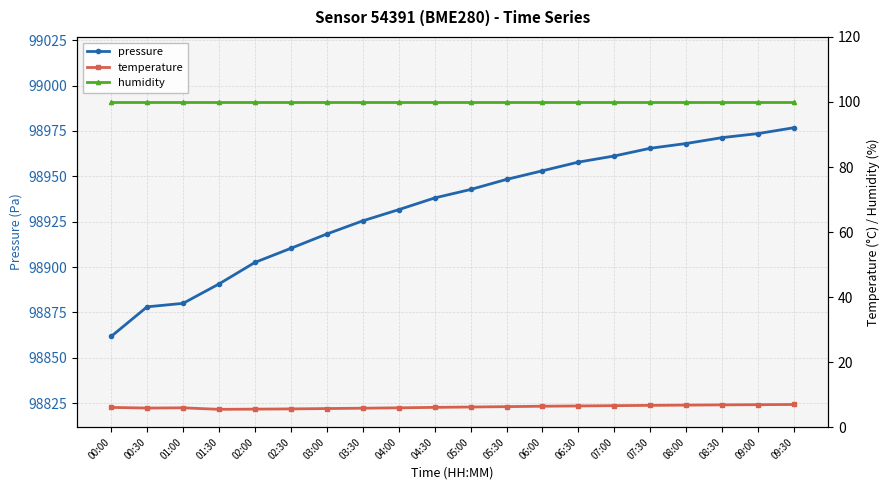

Which category has the highest value across all series?

09:30